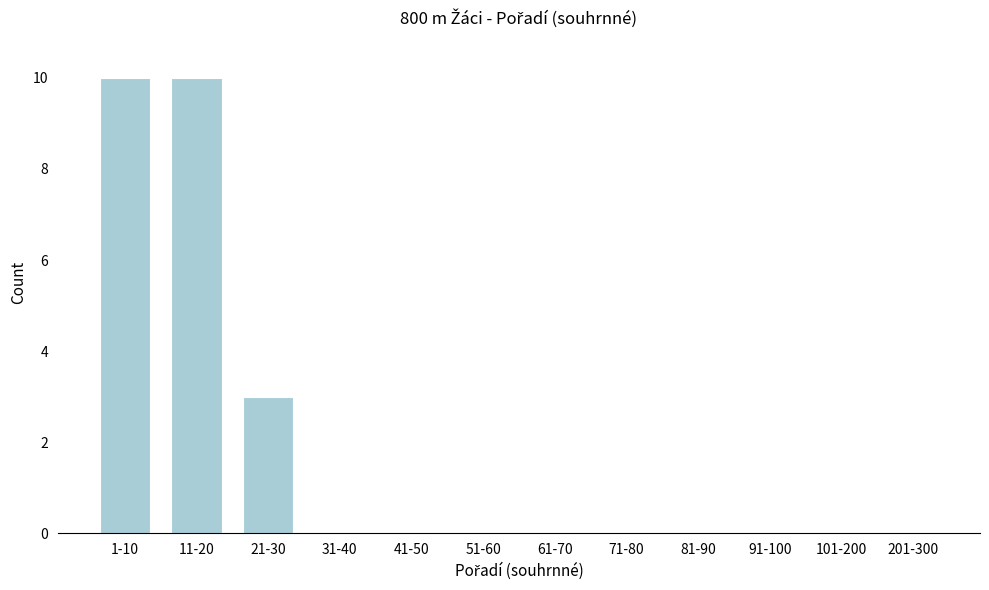

Reading left to right, what are all the values shown in this chart?

1-10=10	11-20=10	21-30=3	31-40=0	41-50=0	51-60=0	61-70=0	71-80=0	81-90=0	91-100=0	101-200=0	201-300=0